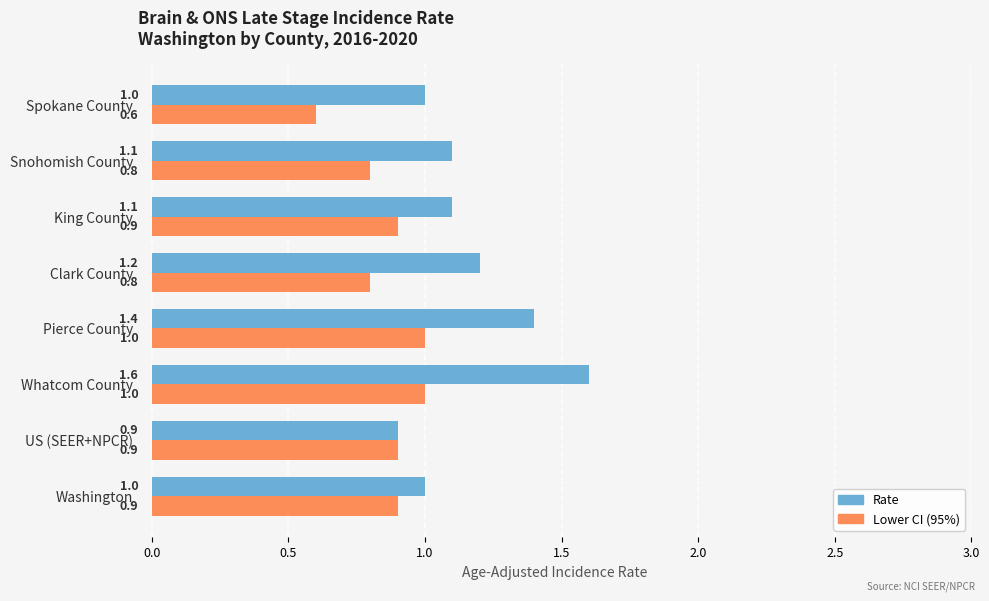

Count the Rate values in the range 1 to 2.

7